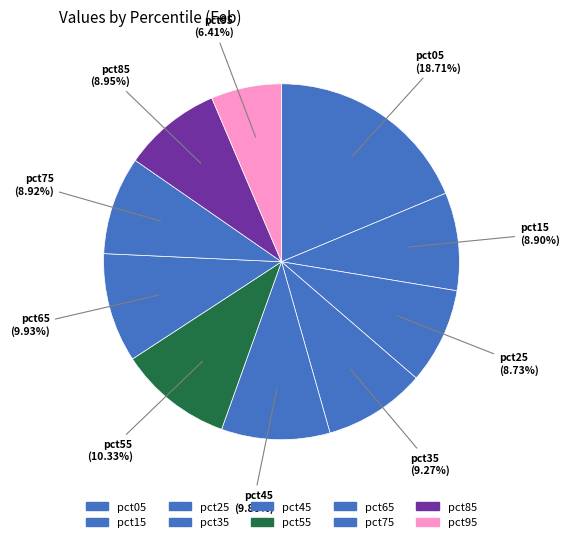

Combined, do pct15 and pct05 account for over 50%?

No